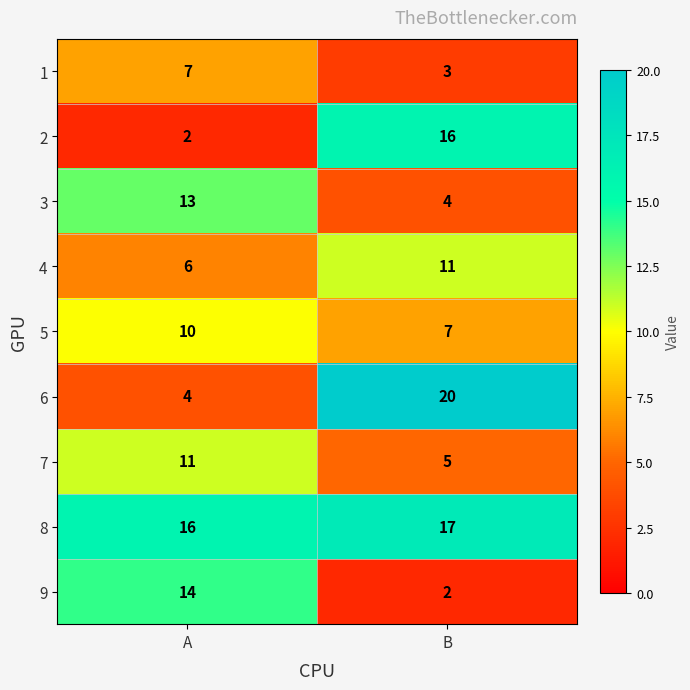

What is the approximate value of 8 at A?

16